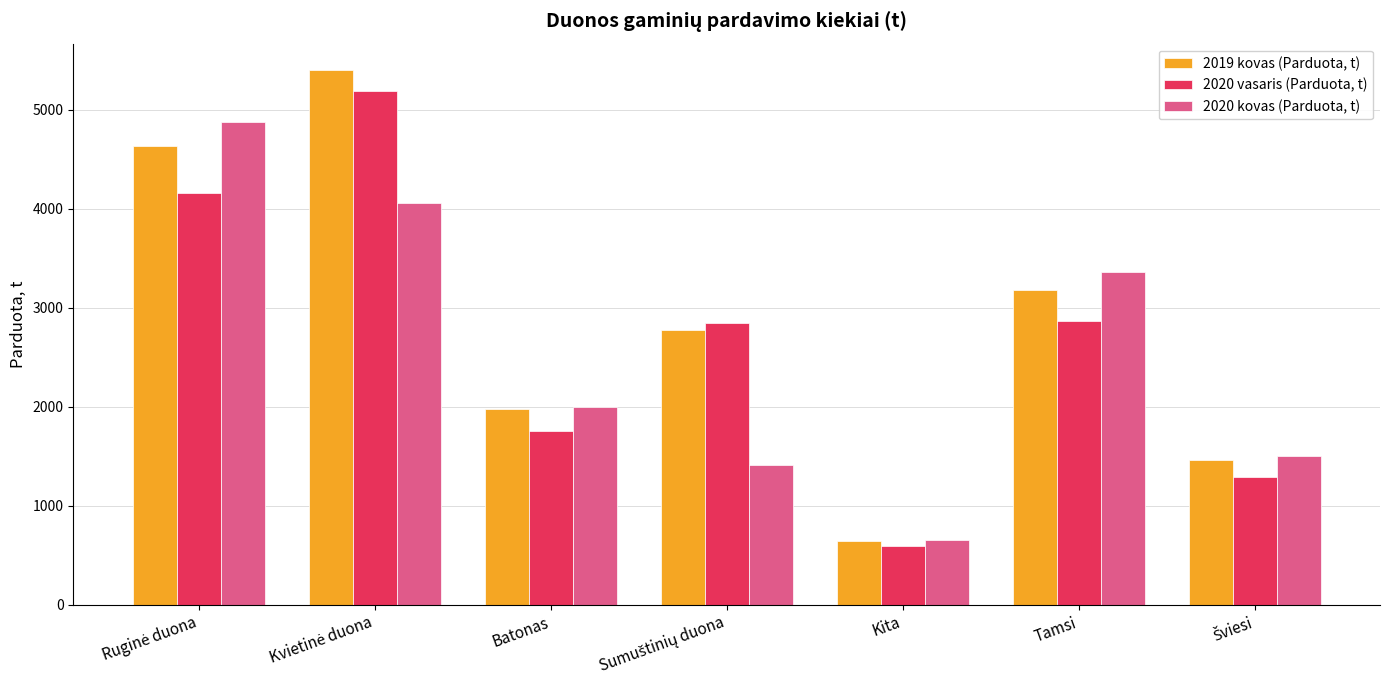

What is the maximum value for 2020 vasaris (Parduota, t)?

5192.7